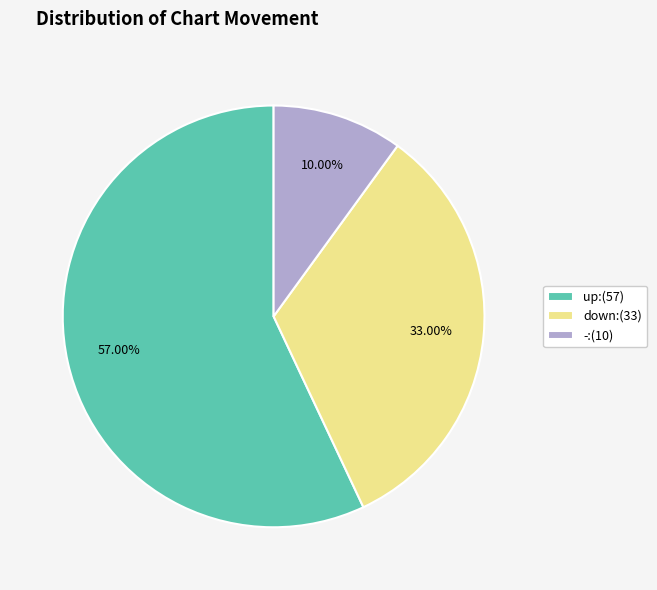

Does - account for over 50% of the chart?

No